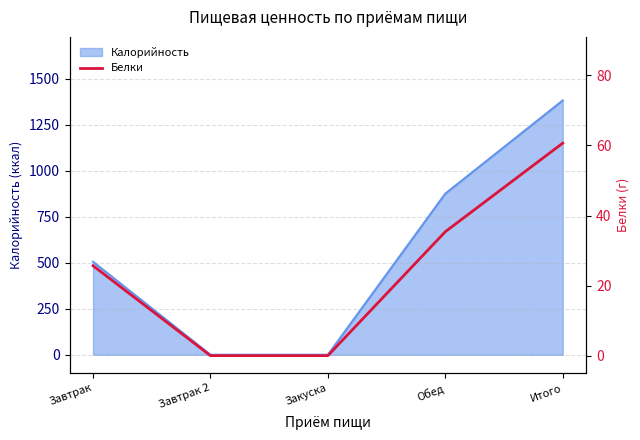

The value at Завтрак 2 is 0.0. True or false?

True